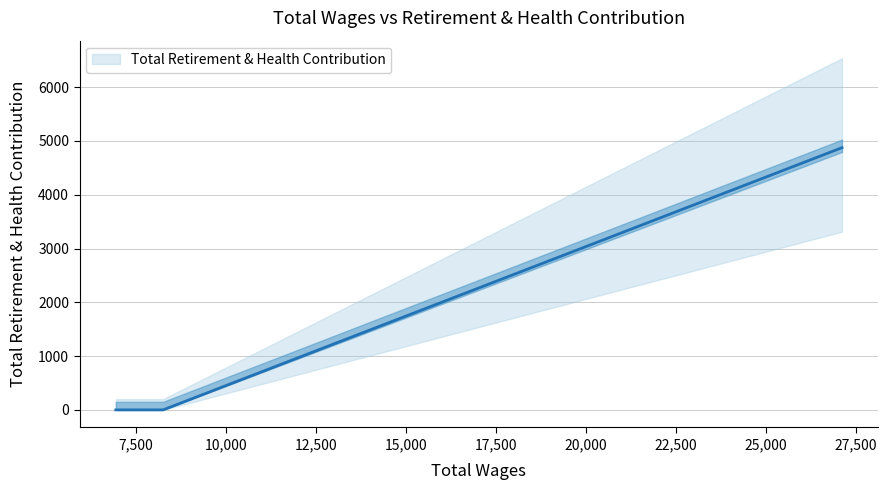

The chart shows a value of 4875 at 27113.0. True or false?

True